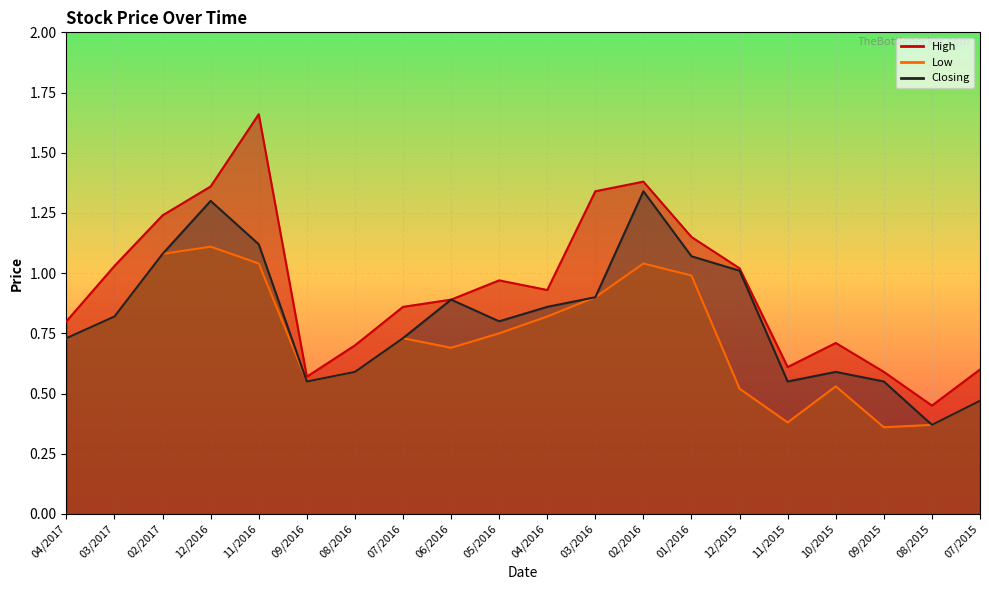

What is the sum of the High values at 05/2016 and 02/2016?

2.3